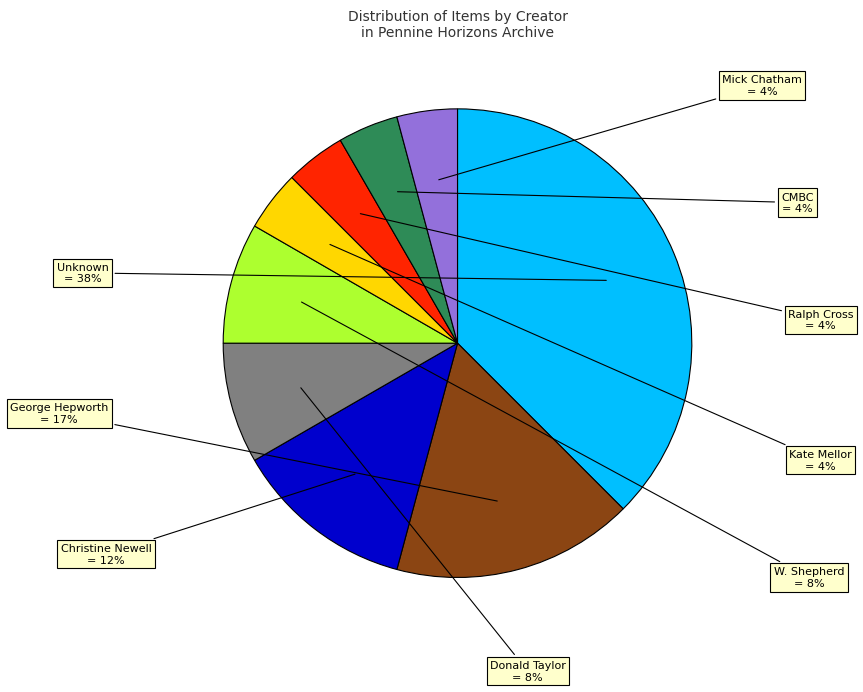

To the nearest percent, what is the average slice percentage?

11%